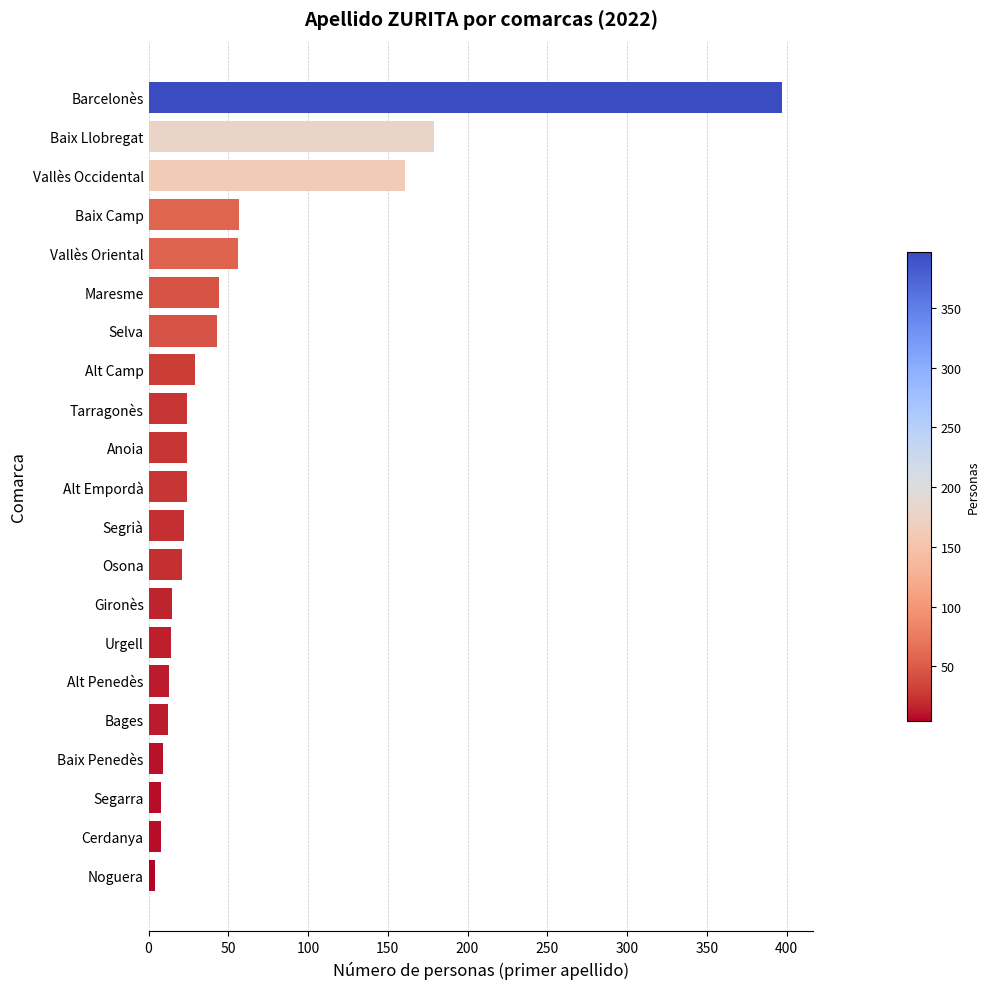

The chart shows a value of 57 at Baix Camp. True or false?

True